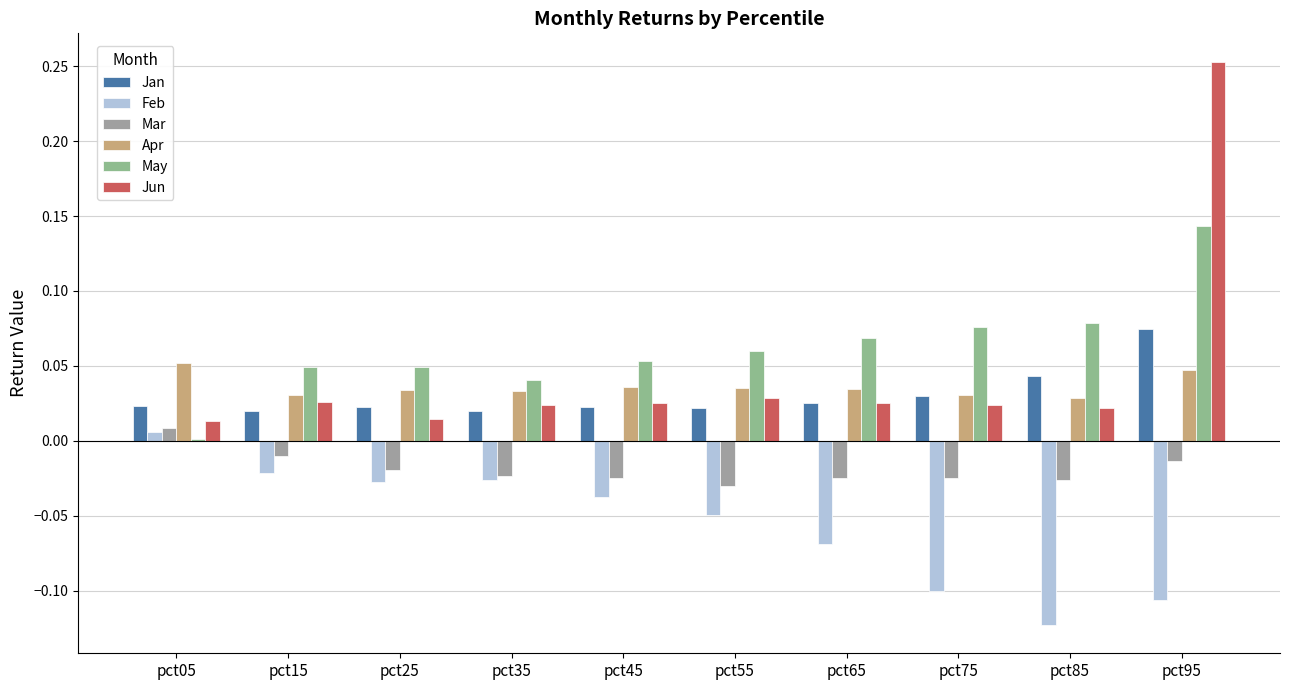

How many series are shown in this chart?

6